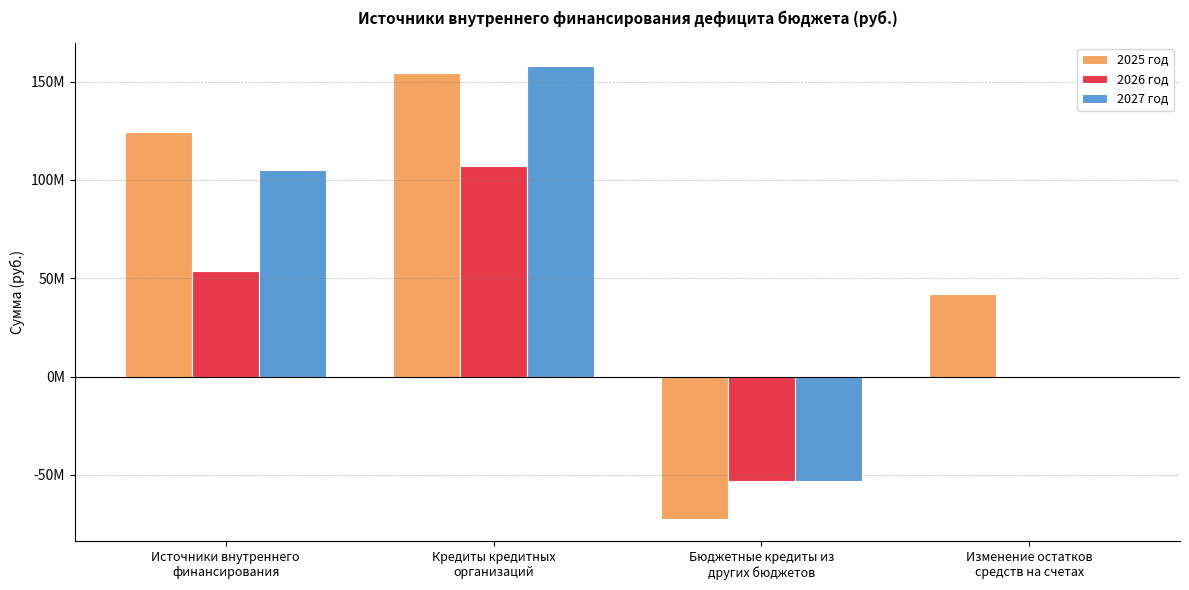

What are all the series names shown in the legend?

2025 год, 2026 год, 2027 год